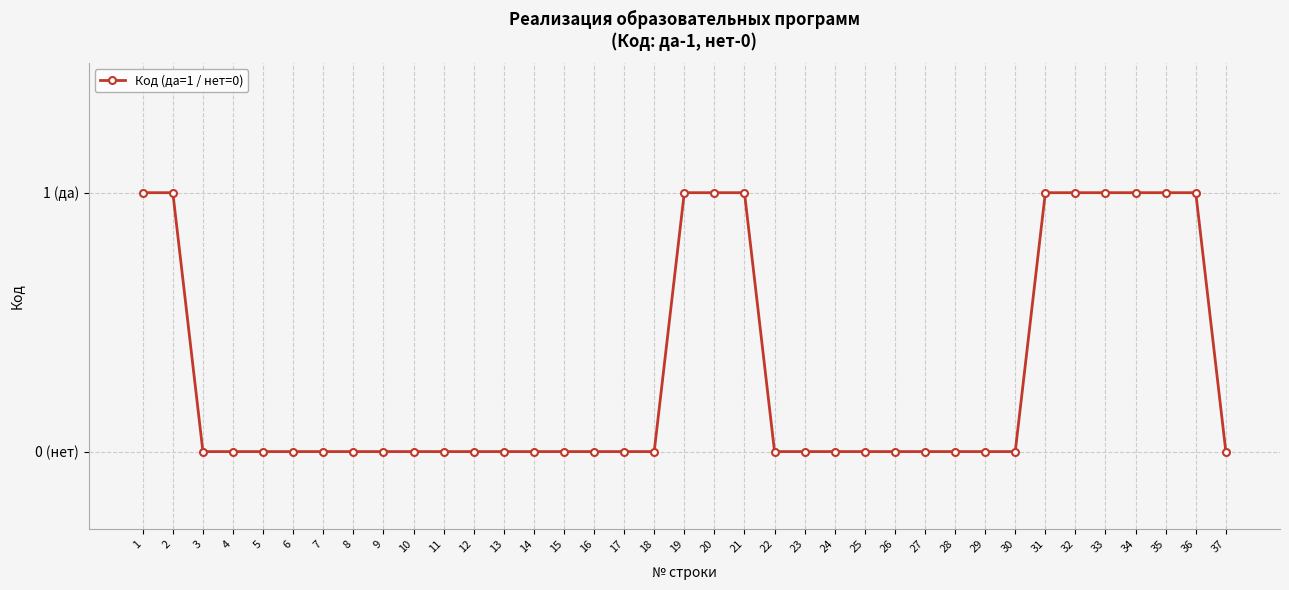

List the labels in order of value, largest first.

1, 2, 19, 20, 21, 31, 32, 33, 34, 35, 36, 3, 4, 5, 6, 7, 8, 9, 10, 11, 12, 13, 14, 15, 16, 17, 18, 22, 23, 24, 25, 26, 27, 28, 29, 30, 37